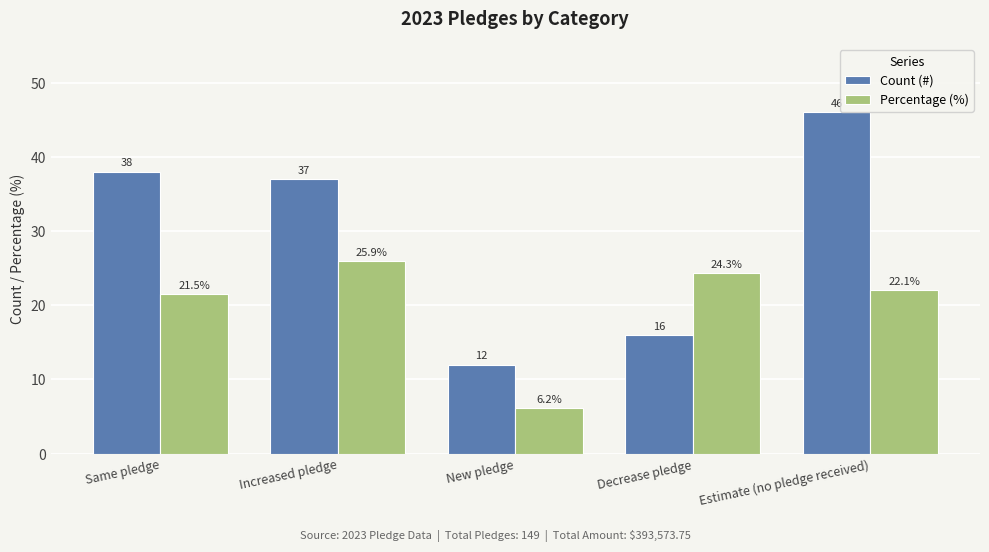

At which label is Count (#) closest to 29?

Increased pledge